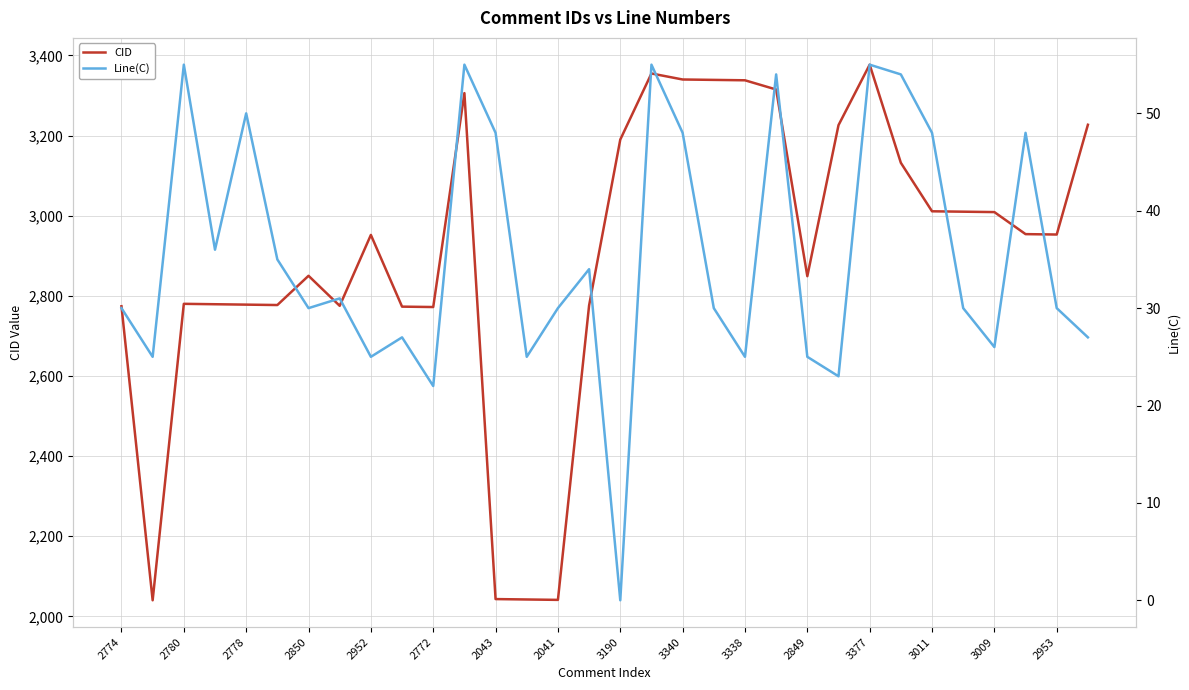

The CID series shows 4843 at 2772. True or false?

False